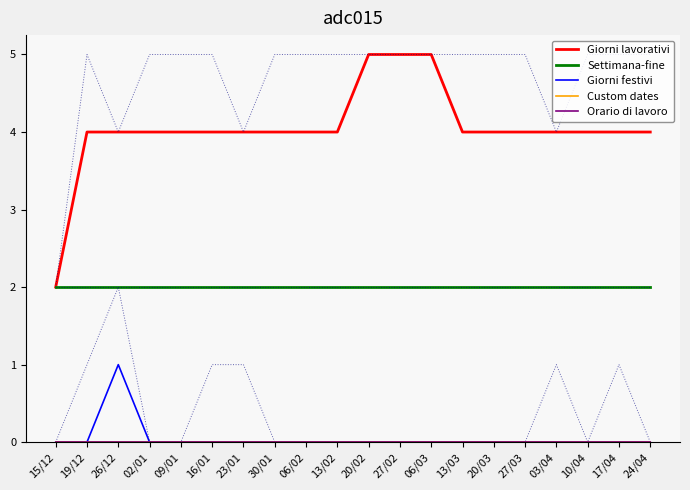

Is this an area chart (filled region under the line)?

No